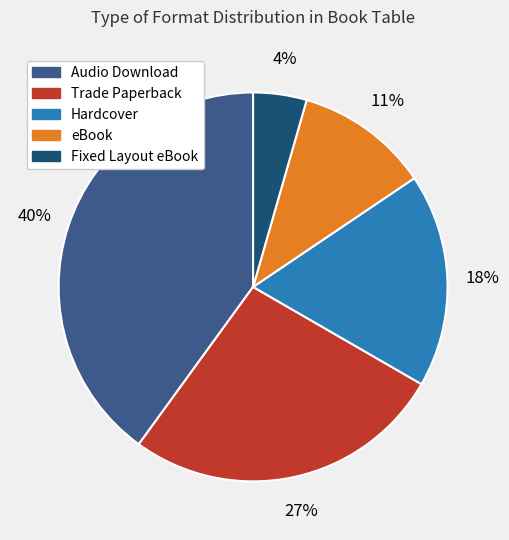

The Audio Download slice represents 32% of the pie. True or false?

False